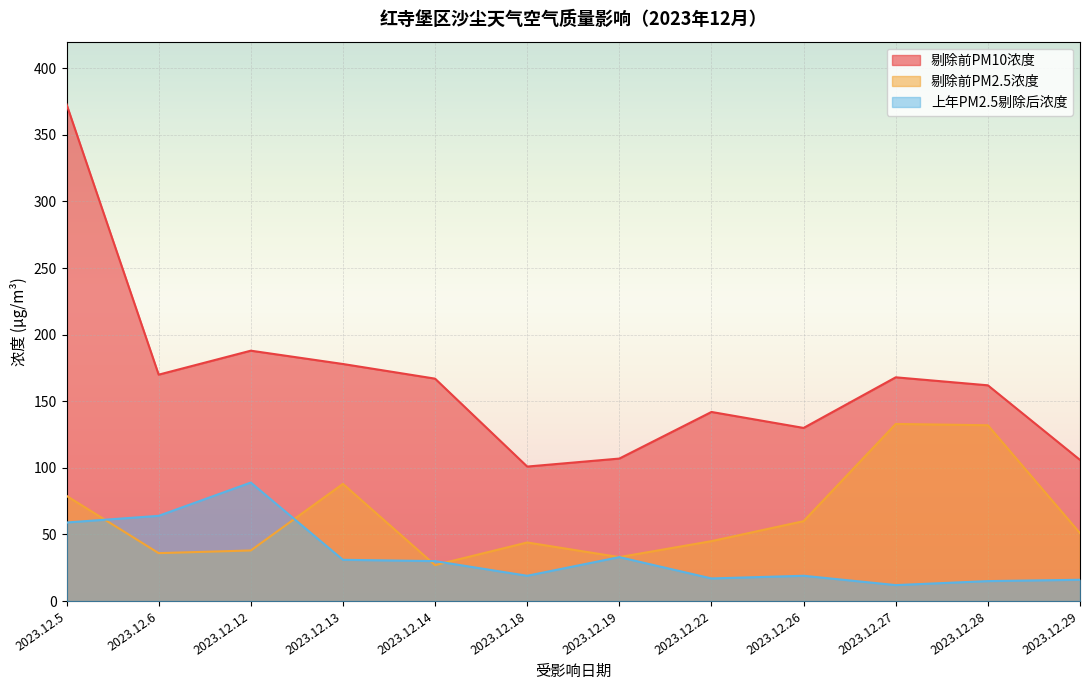

The 上年PM2.5剔除后浓度 series shows 30 at 2023.12.14. True or false?

True